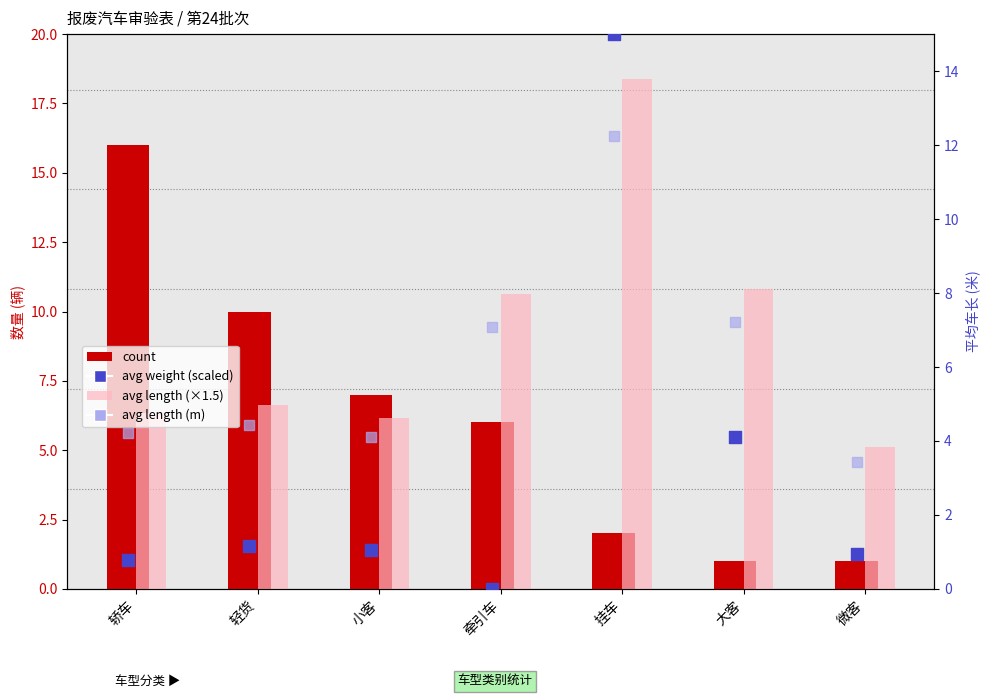

What is the total value across all series at 轿车?

27.3